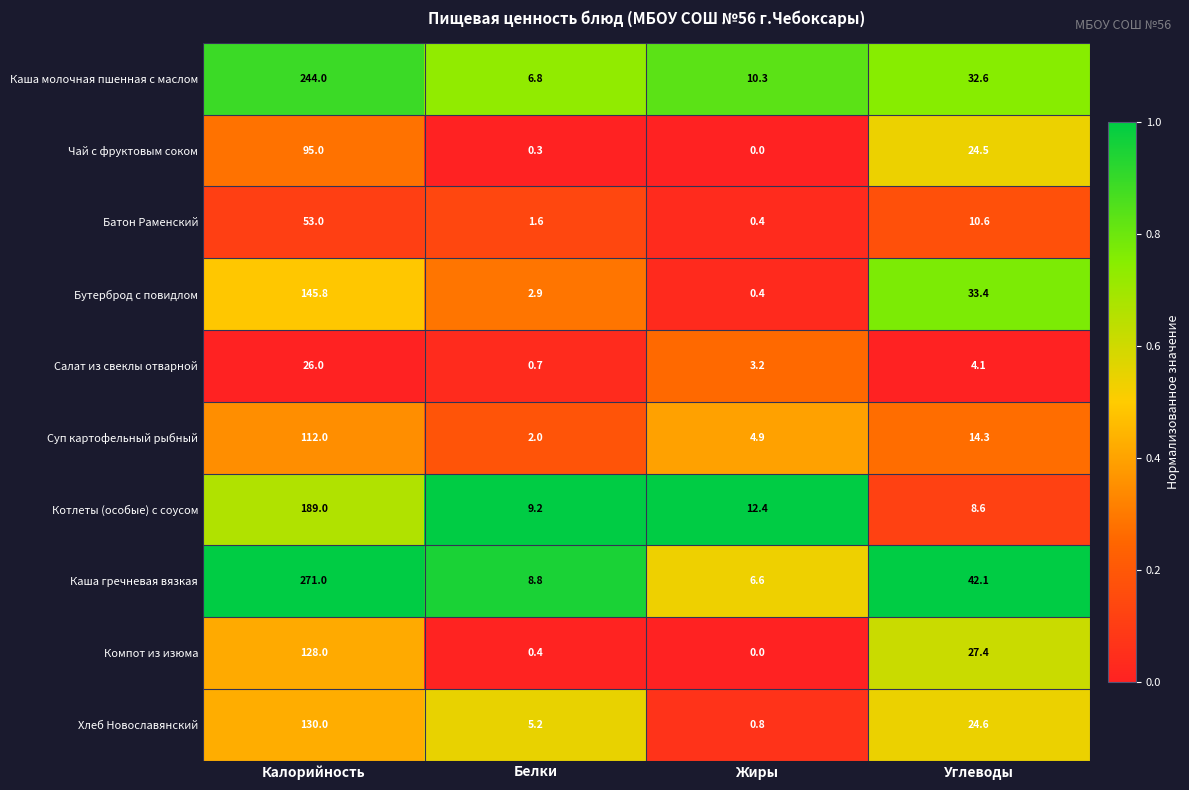

Where is Батон Раменский nearest to the value 26?

Углеводы